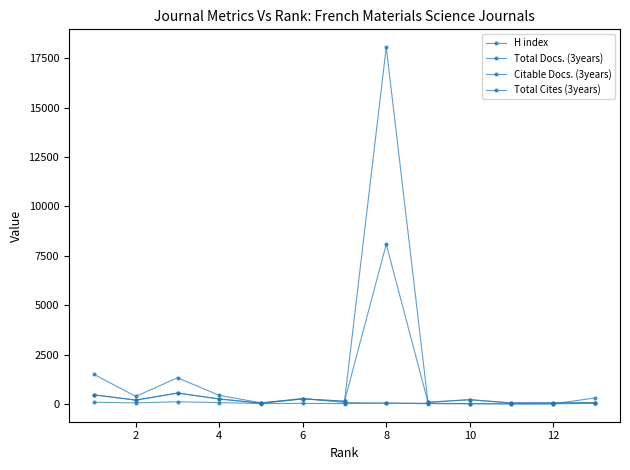

Which category has the highest value in the H index series?

4